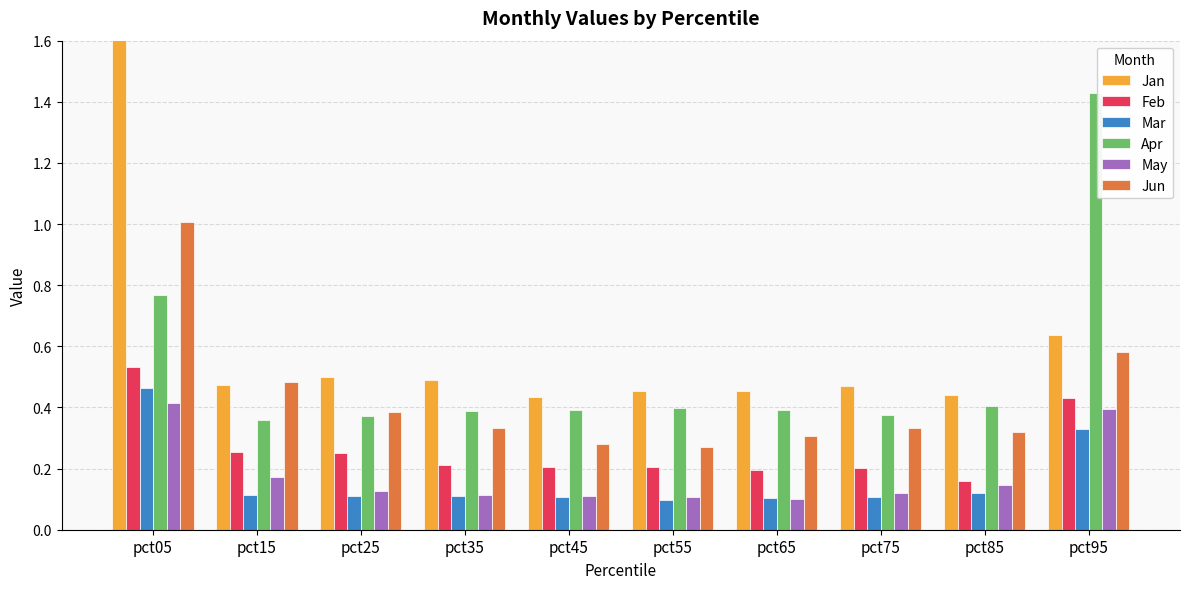

Count the May values in the range 0 to 1.

10